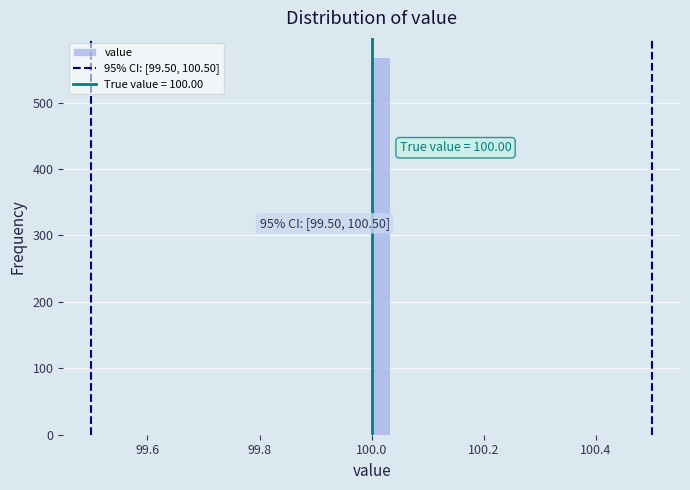

Around what value on the x-axis is the tallest bar? Give the approximate position of its centre, as read against the axis.

100.02